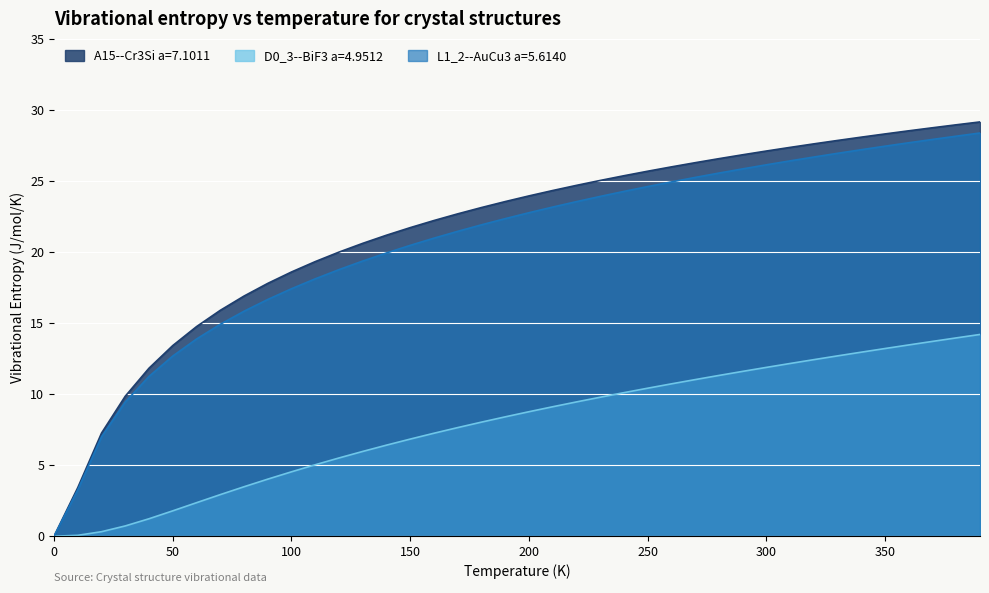

True or false: L1_2--AuCu3 a=5.6140 and D0_3--BiF3 a=4.9512 intersect in this chart.

False